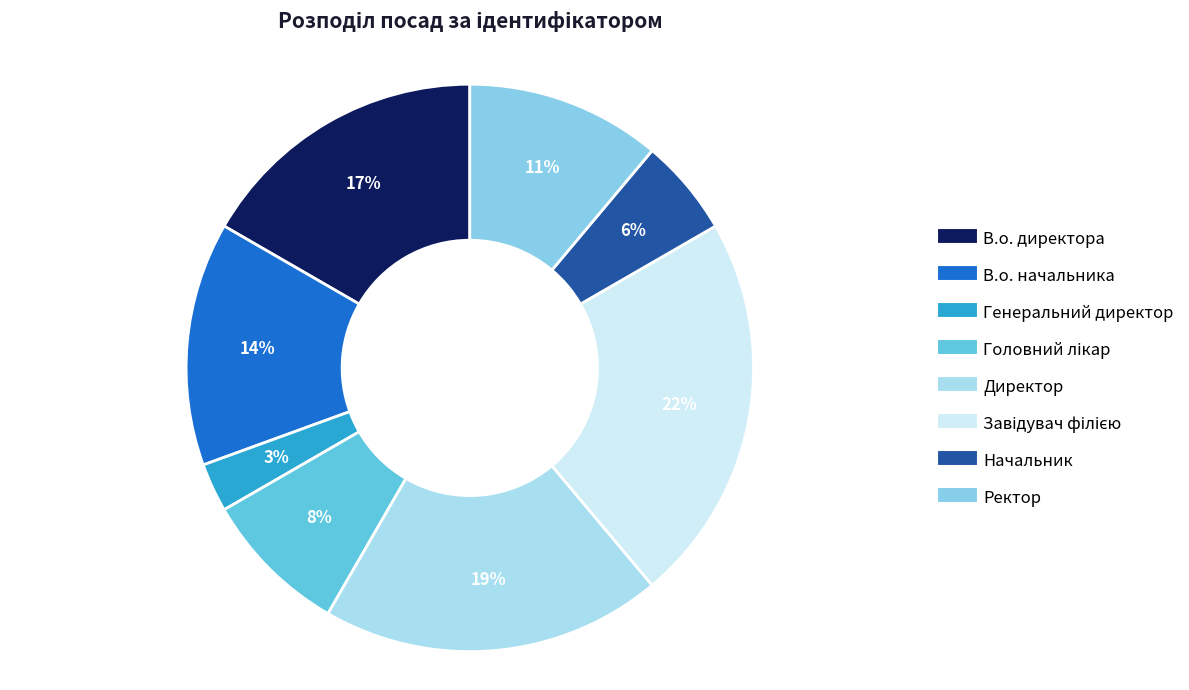

Does any single category account for the majority?

No